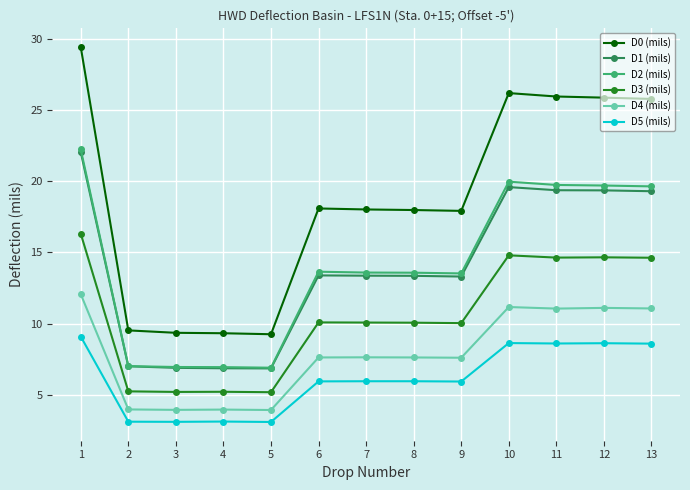

How many data points in D4 (mils) are less than 7?

4